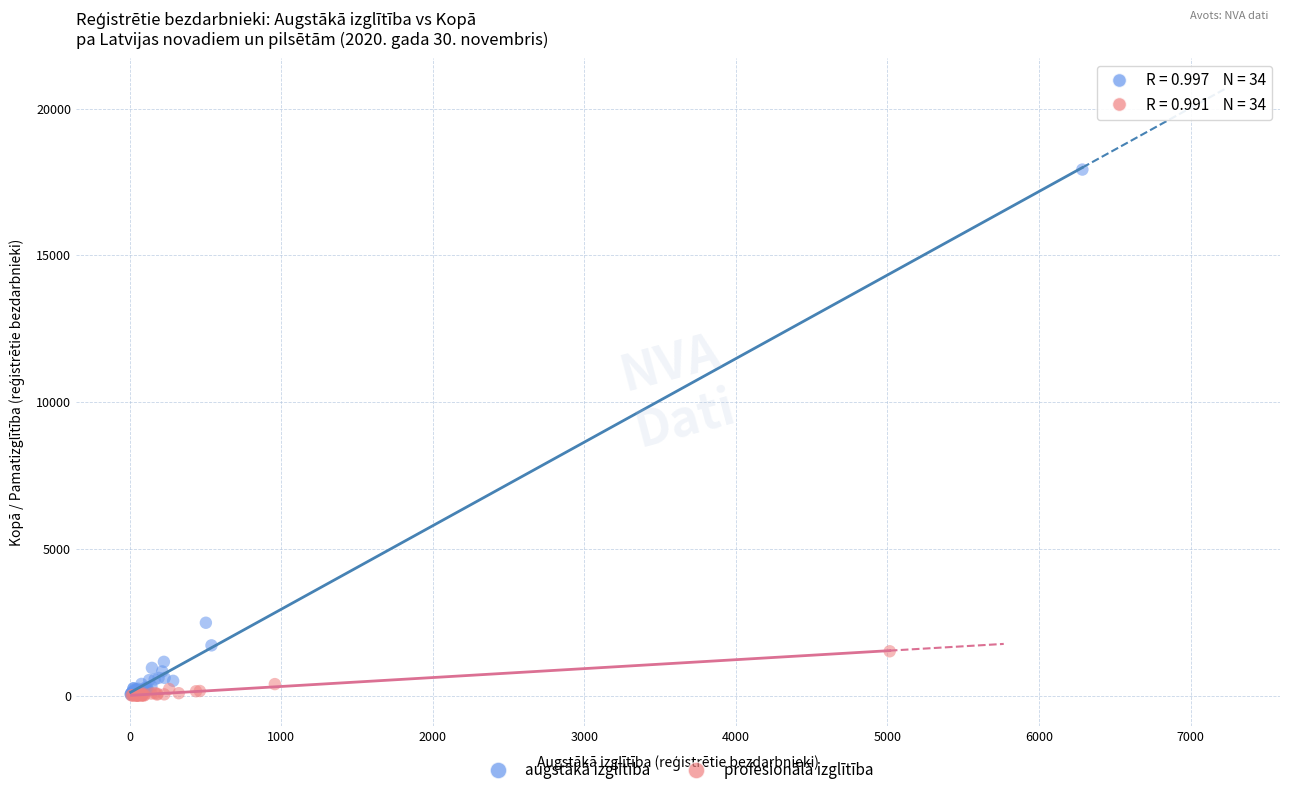

Which series contains the highest Y value?

augstākā izglītība